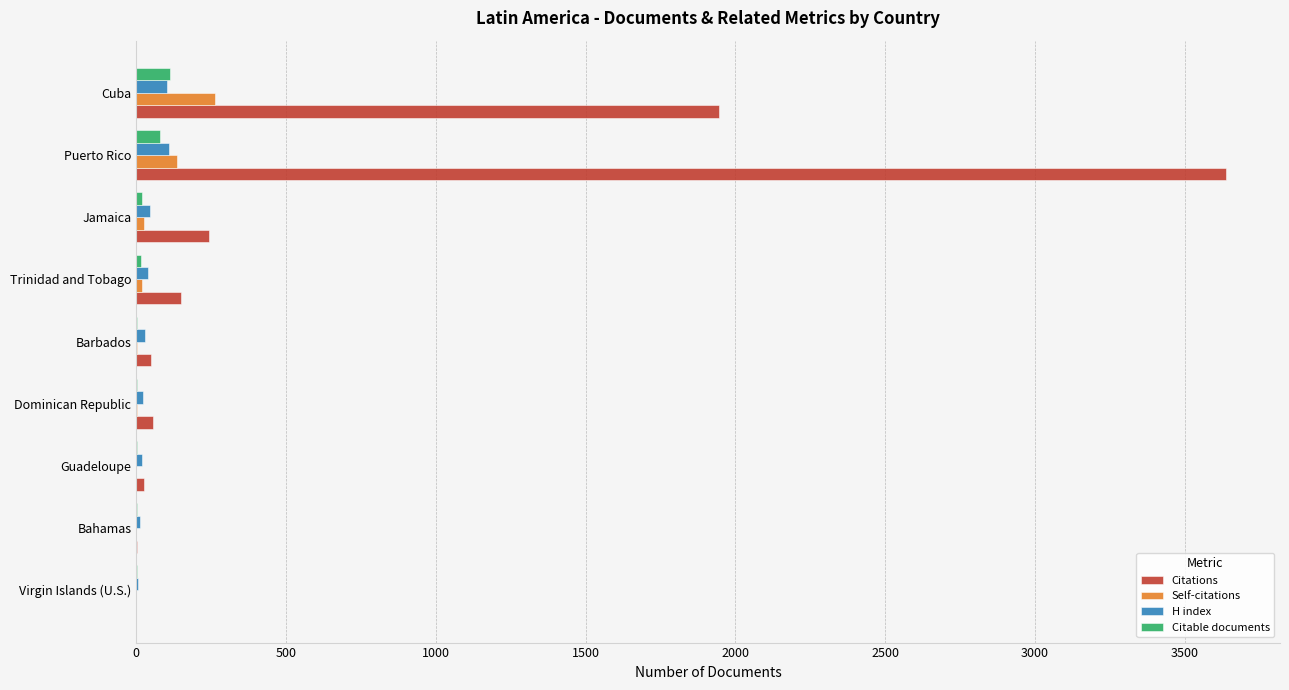

At which category is the sum across all series the highest?

Puerto Rico